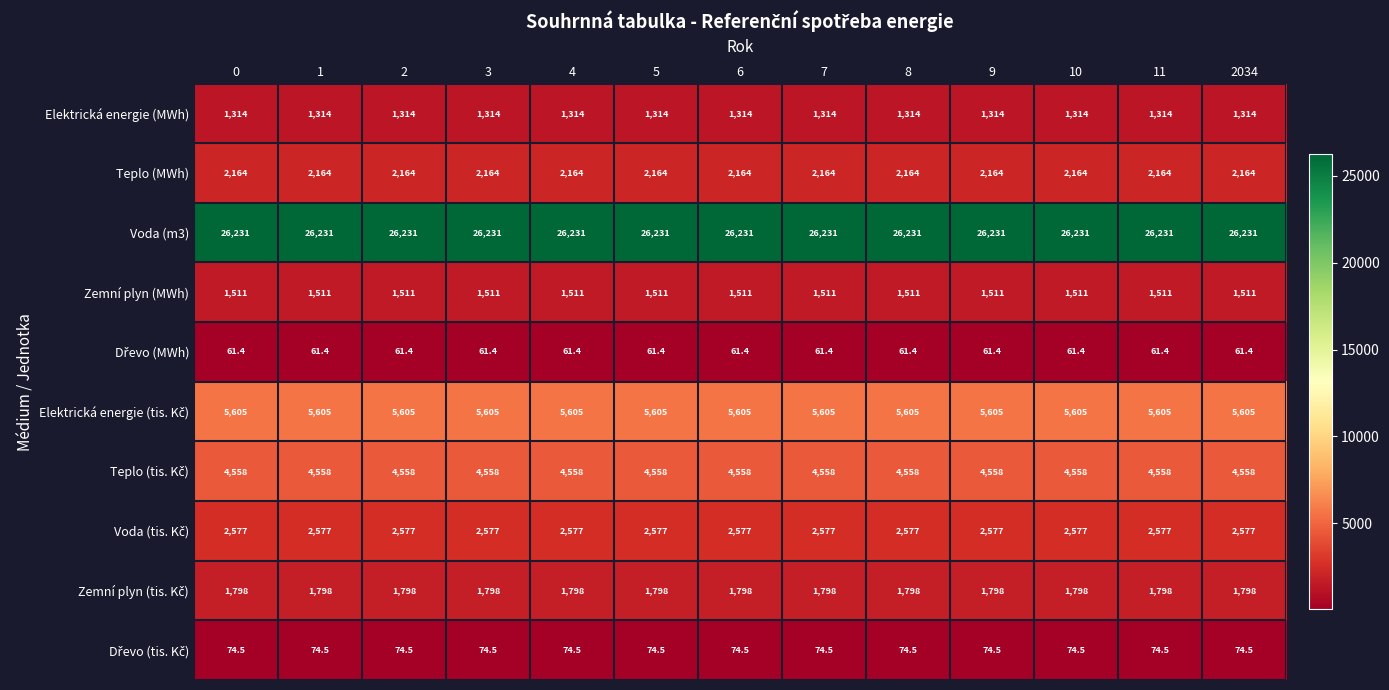

True or false: Elektrická energie (MWh) has a value of 1314.0 at 10.

True